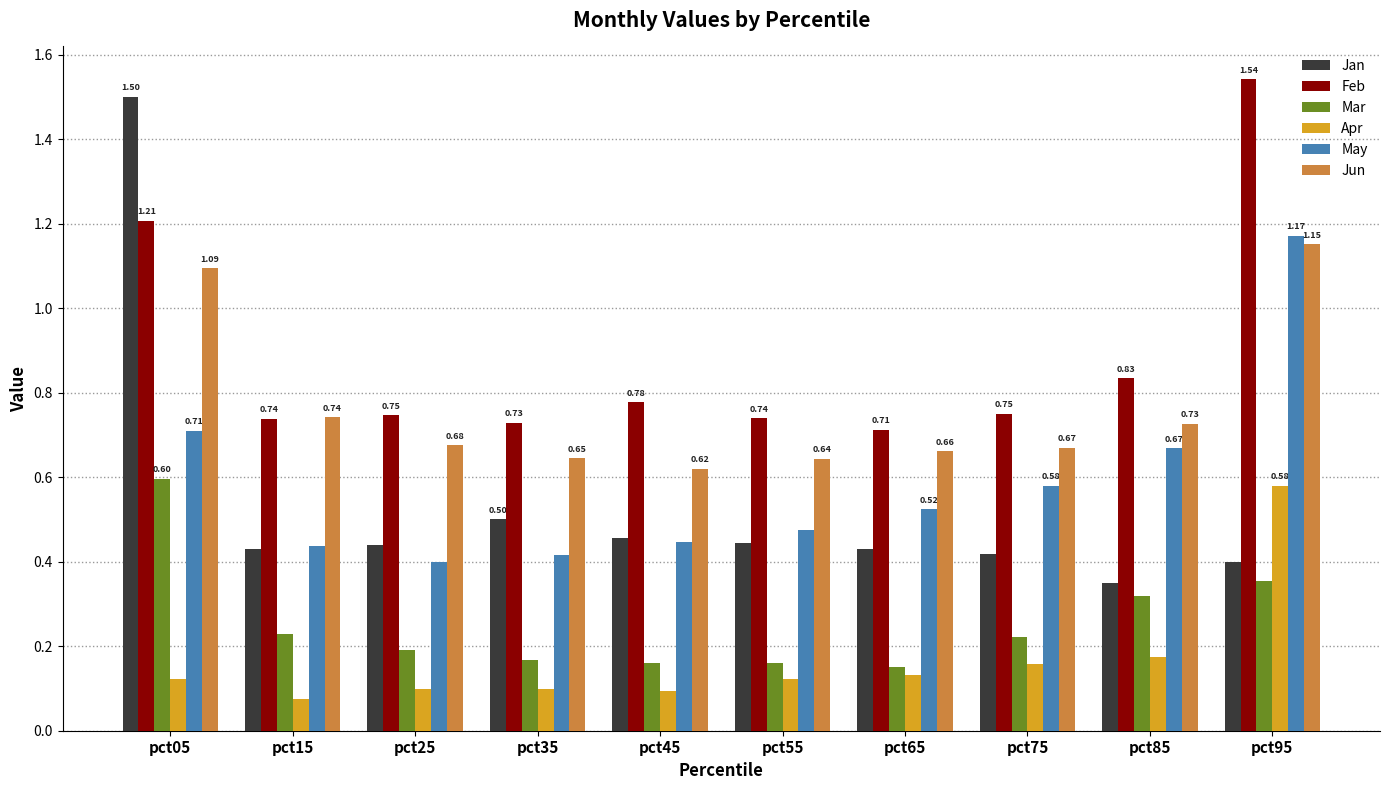

The value of Feb at pct55 is 0.3. True or false?

False